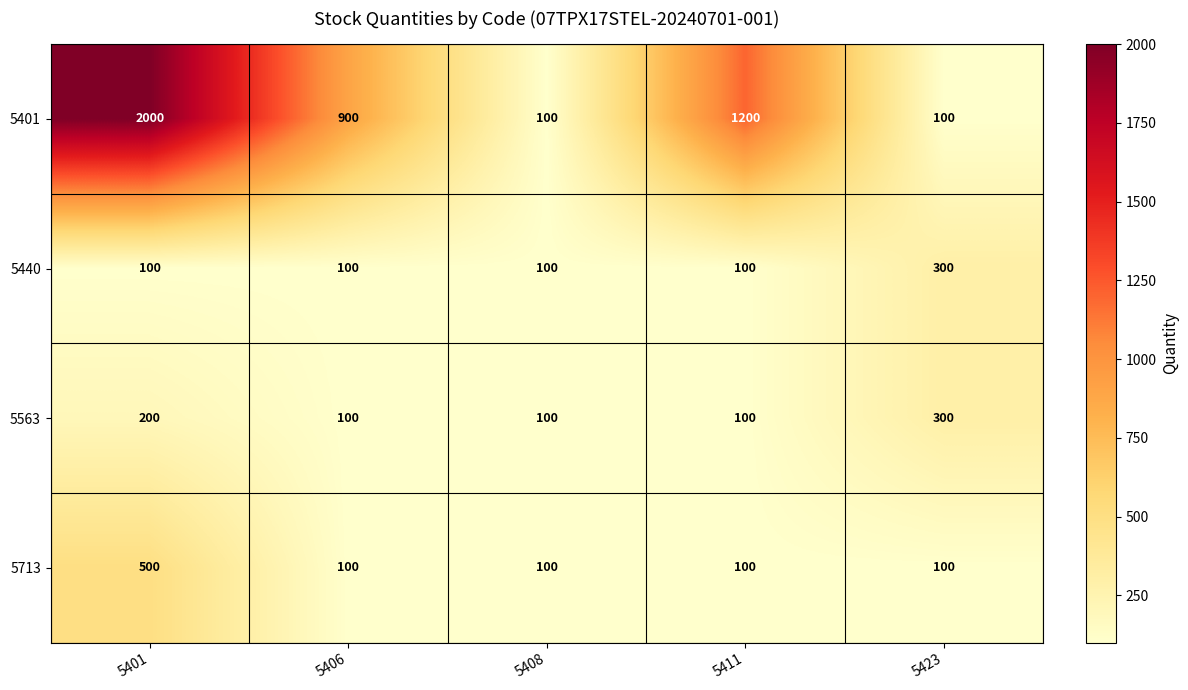

At how many categories does at least one series exceed 346?

3